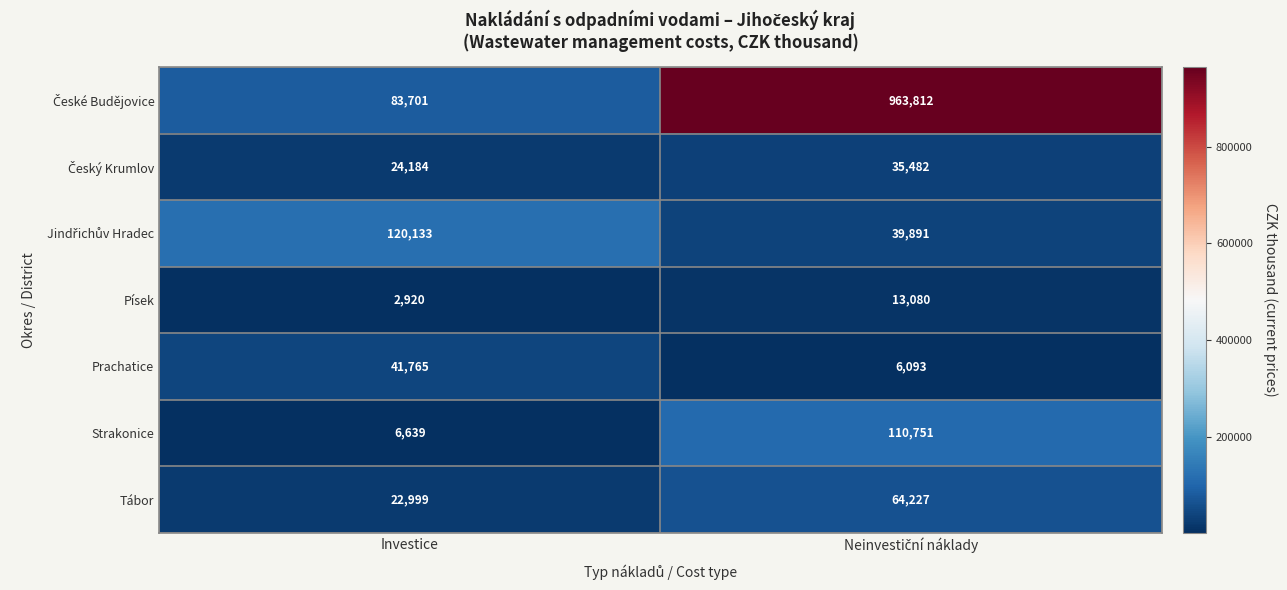

What is the highest value of the Tábor series?

64227